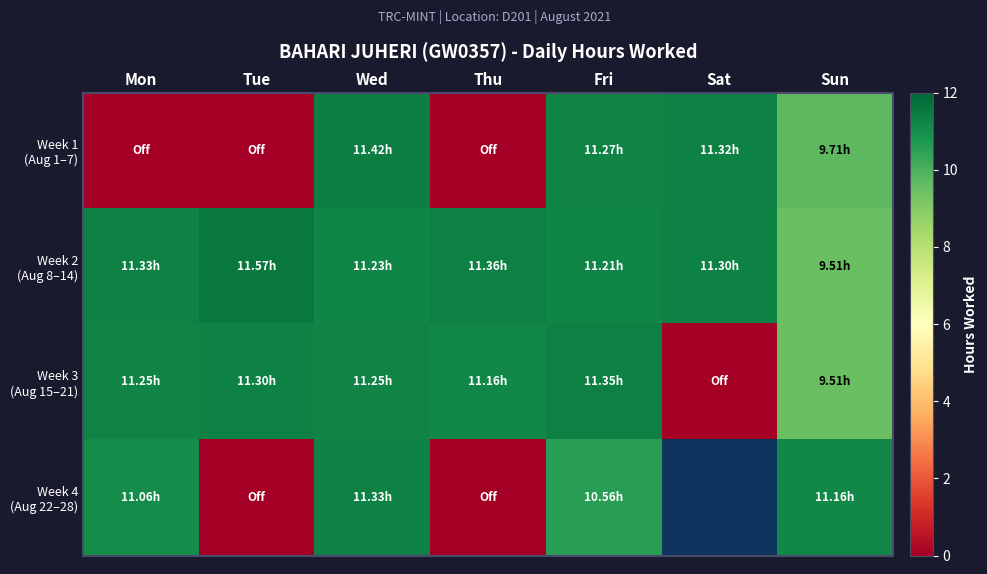

Between Sun and Thu, which is larger?

Sun